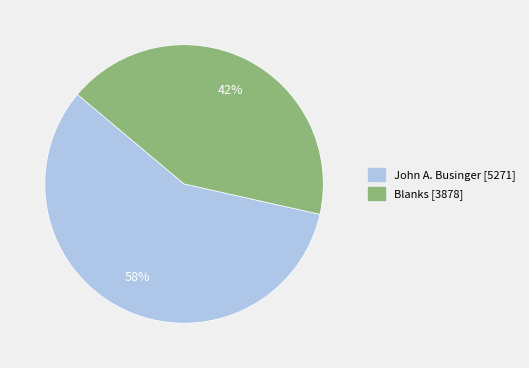

To the nearest percent, what is the average slice percentage?

50%